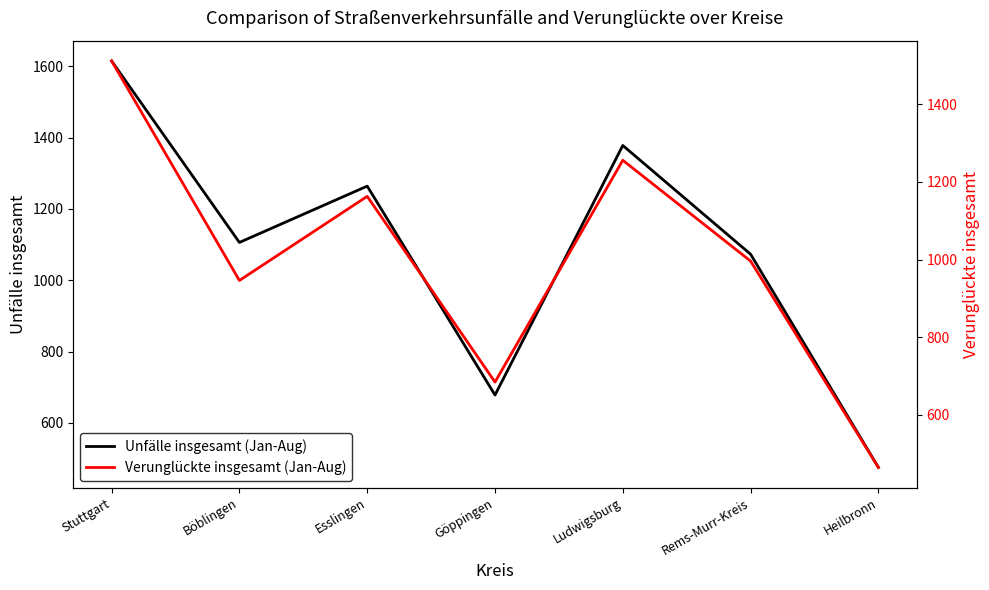

What is the difference between the maximum and second lowest values in the Unfälle insgesamt (Jan-Aug) series?

937